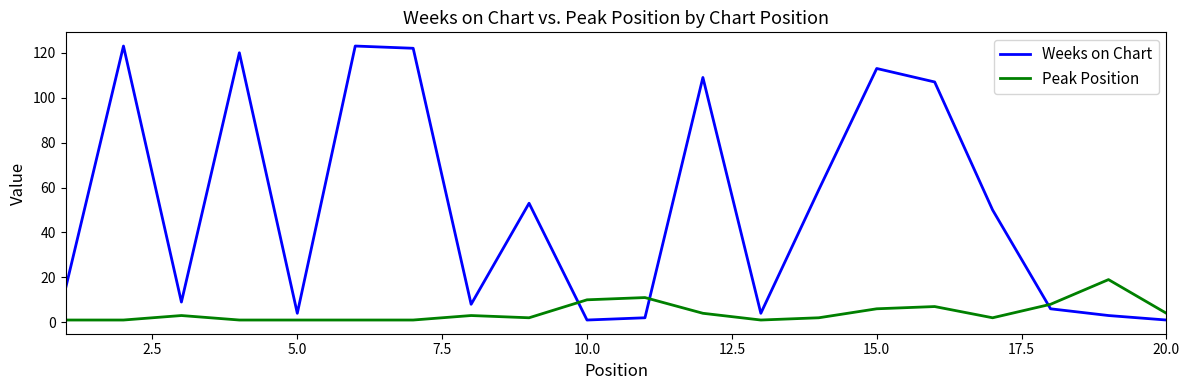

Which series has the widest spread of values?

Weeks on Chart